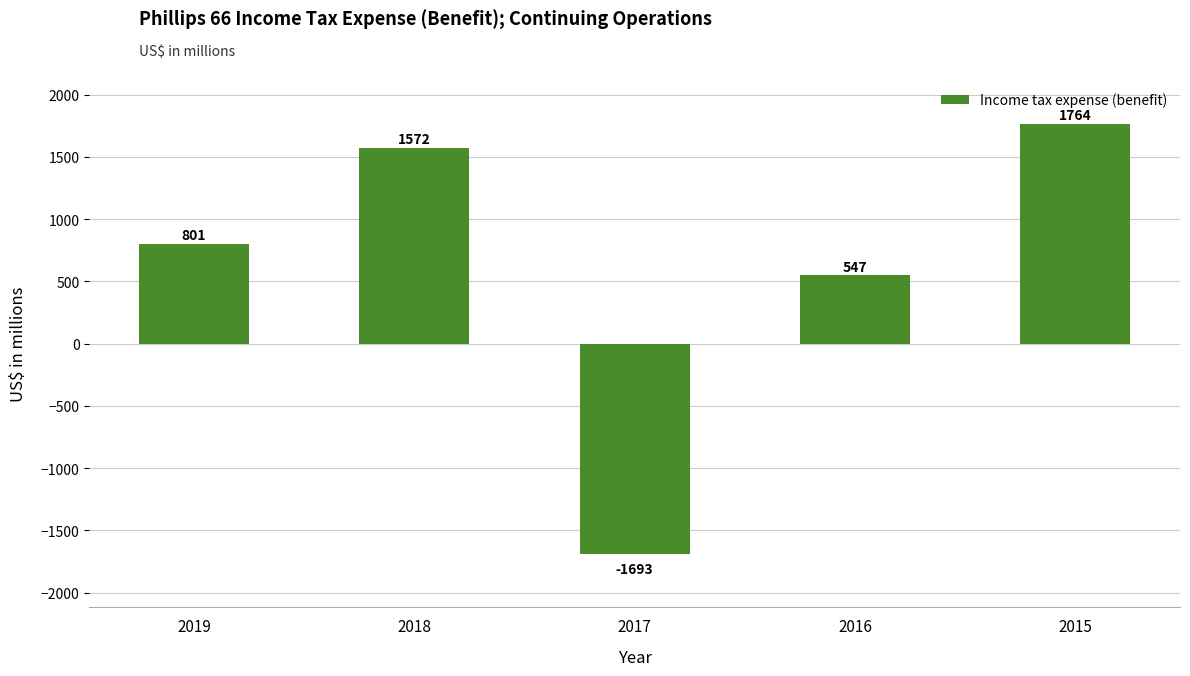

The value at 2017 is -2422. True or false?

False